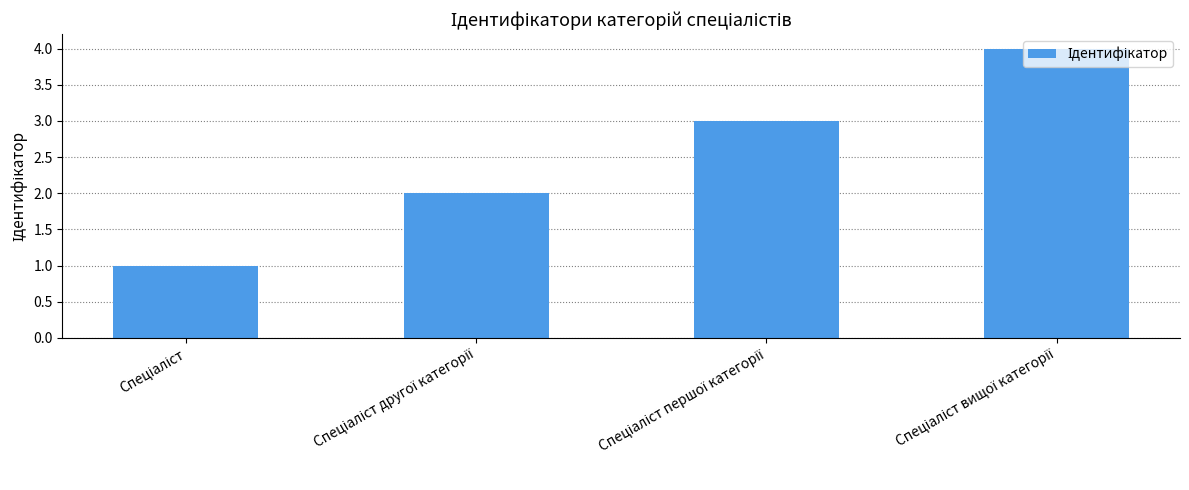

What is the difference between the maximum and minimum values?

3